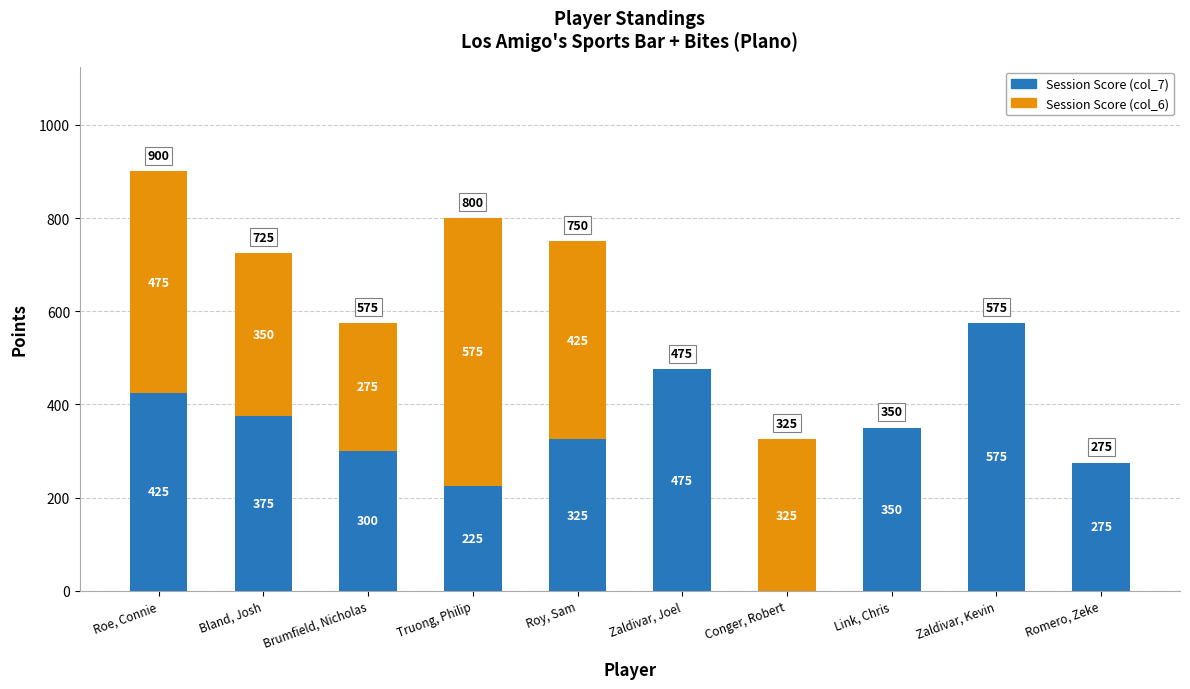

What is the total value across all series at Brumfield, Nicholas?

575